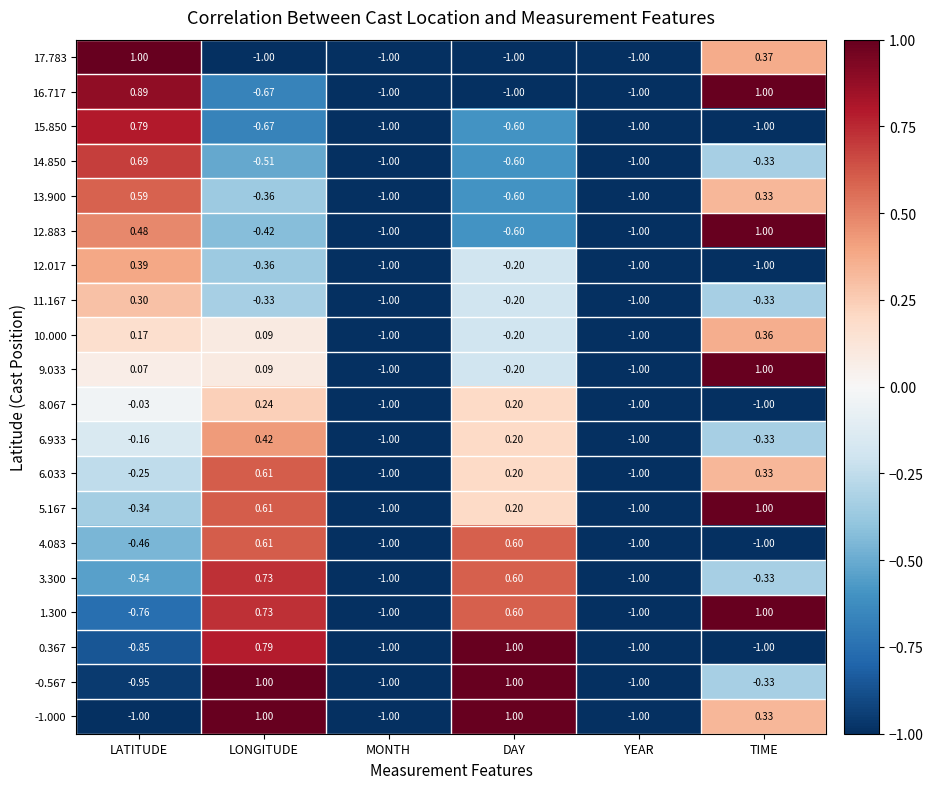

How many data points does each series have?

6